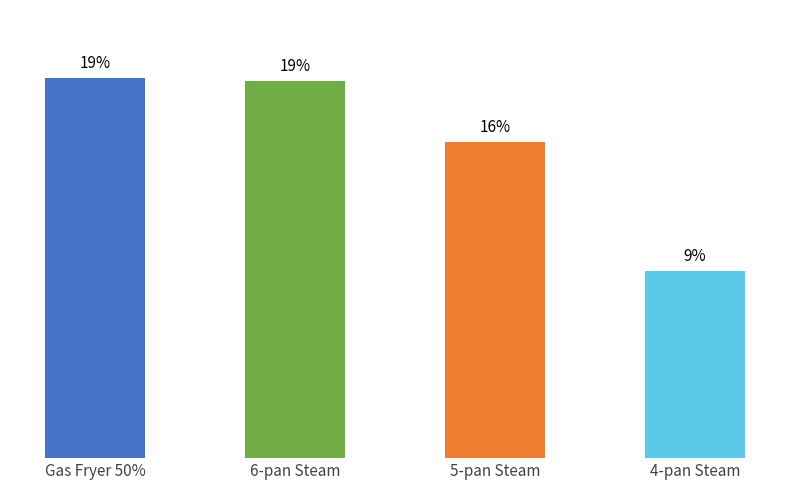

Where is the data nearest to the value 14?

5-pan Steam